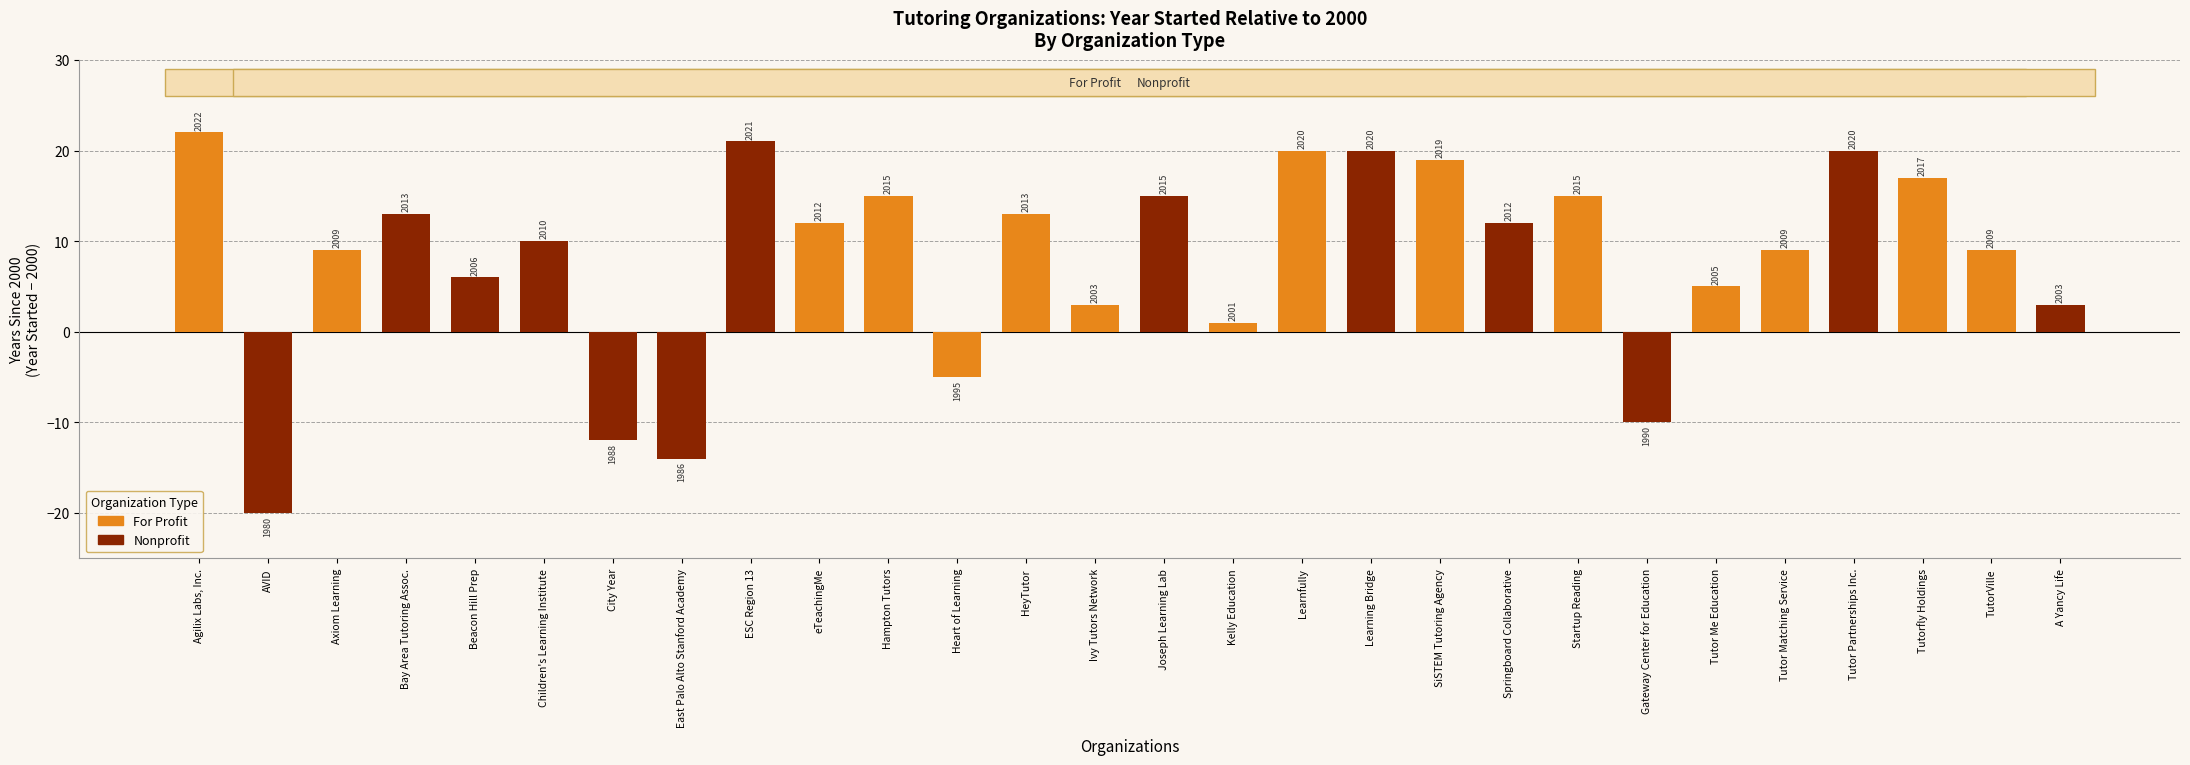

Reading left to right, list all the values displayed in this chart.

22	-20	9	13	6	10	-12	-14	21	12	15	-5	13	3	15	1	20	20	19	12	15	-10	5	9	20	17	9	3